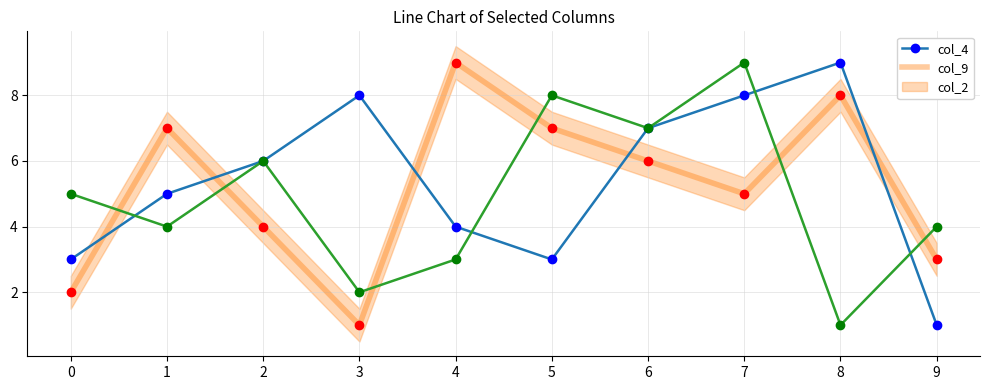

List the series in order of their peak value, highest first.

col_4, col_9, col_2